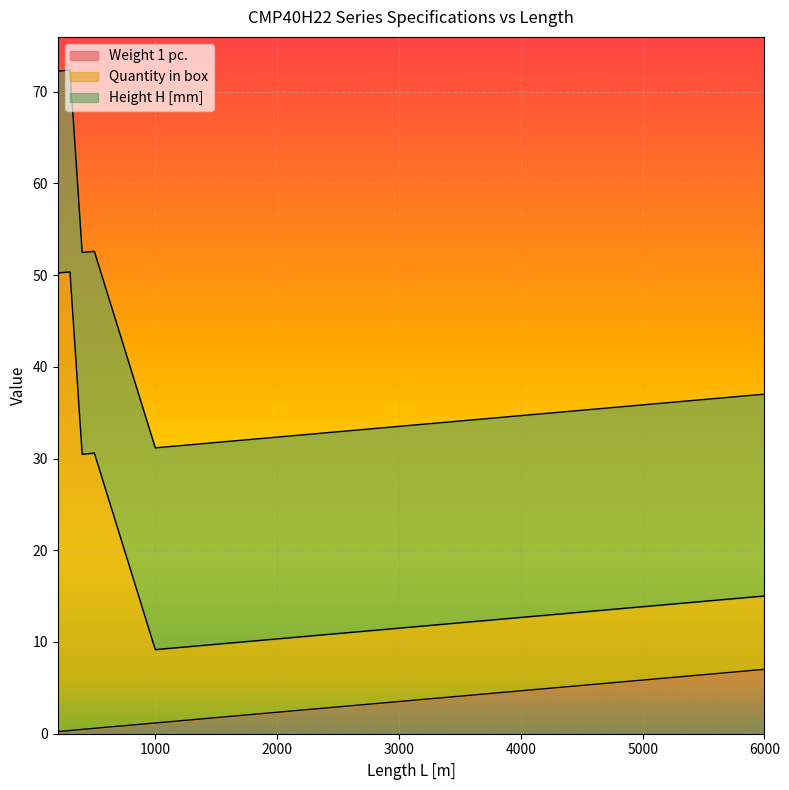

How many interior local valleys does the Quantity in box series have?

2